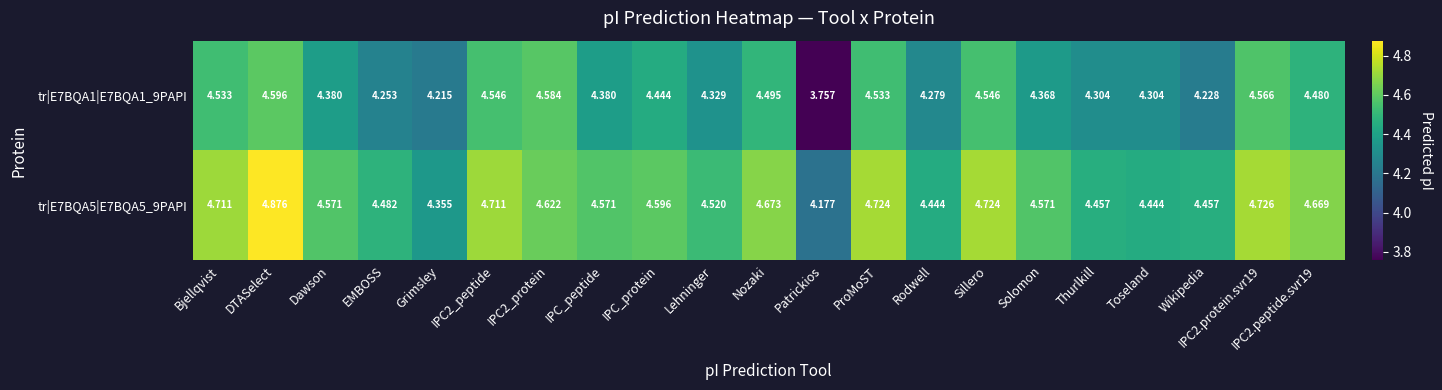

True or false: tr|E7BQA1|E7BQA1_9PAPI has a value of 4.5 at Sillero.

True